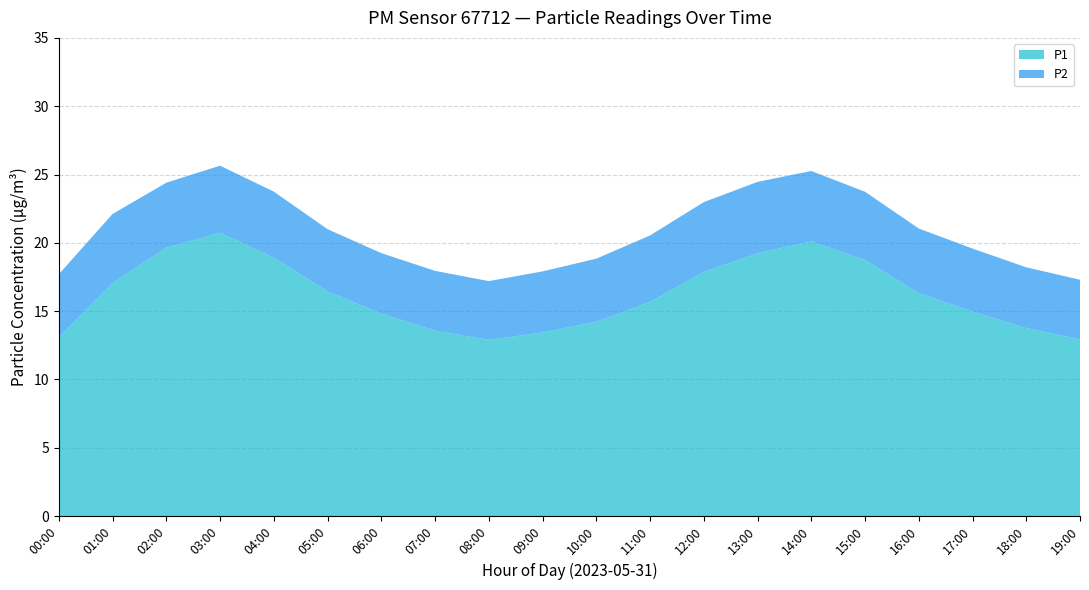

Reading right to left, what are all the values shown in this chart?

P1: 19:00=12.9	18:00=13.8	17:00=15.0	16:00=16.3	15:00=18.8	14:00=20.1	13:00=19.2	12:00=17.9	11:00=15.7	10:00=14.2	09:00=13.4	08:00=12.9	07:00=13.6	06:00=14.8	05:00=16.4	04:00=18.9	03:00=20.7	02:00=19.6	01:00=17.1	00:00=13.1
P2: 19:00=4.4	18:00=4.5	17:00=4.6	16:00=4.7	15:00=5.0	14:00=5.2	13:00=5.2	12:00=5.1	11:00=4.9	10:00=4.6	09:00=4.5	08:00=4.3	07:00=4.4	06:00=4.4	05:00=4.5	04:00=4.8	03:00=4.9	02:00=4.8	01:00=5.0	00:00=4.6